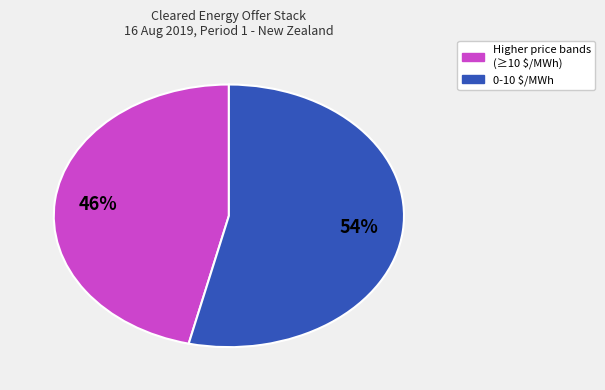

To the nearest percent, what is the average slice percentage?

50%